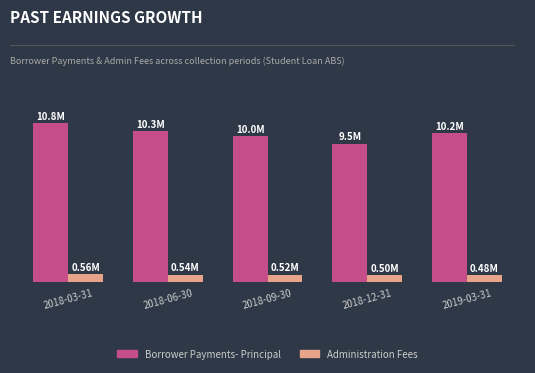

What is the sum of the Borrower Payments- Principal values at 2018-06-30 and 2018-09-30?

20.3